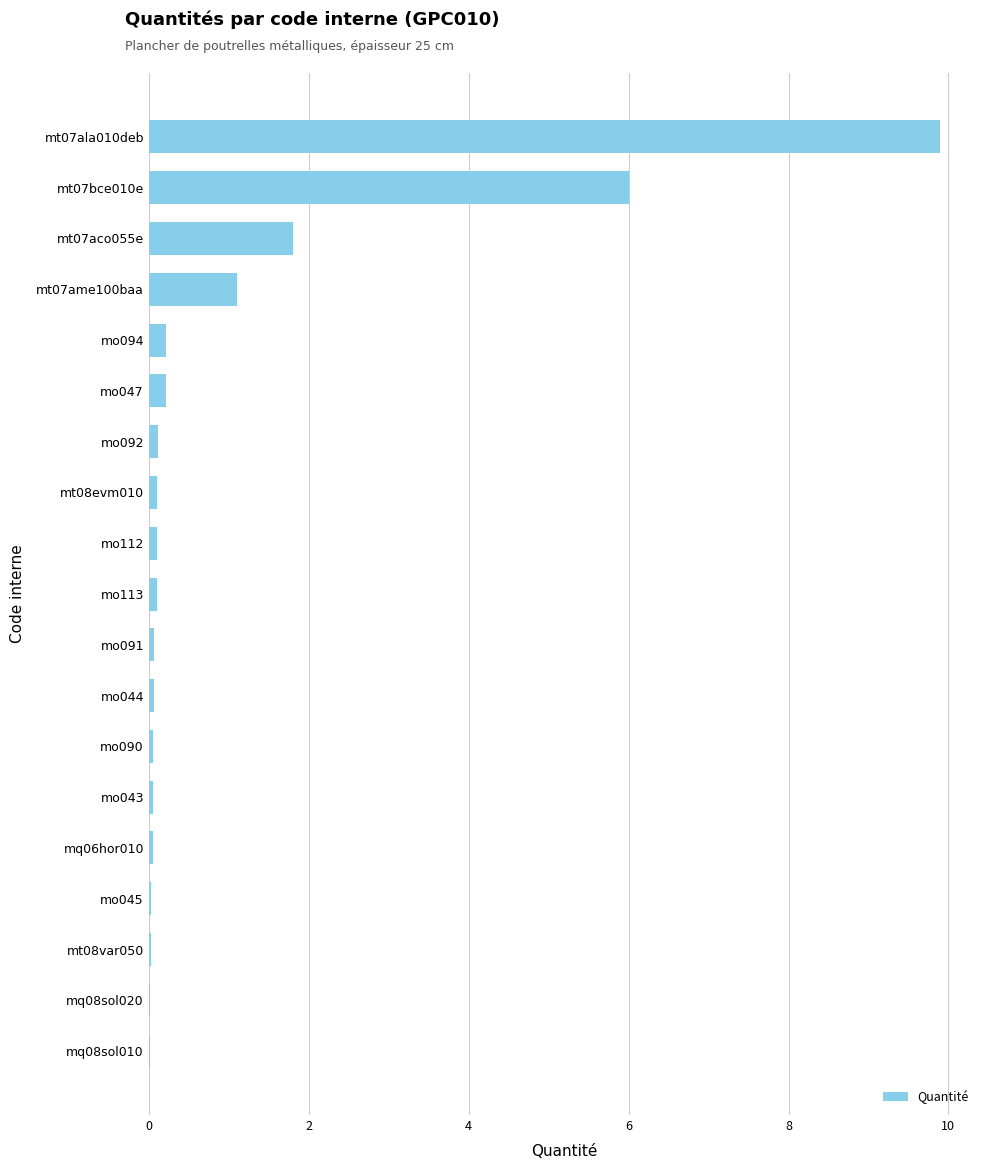

What is the sum of all values?

20.0